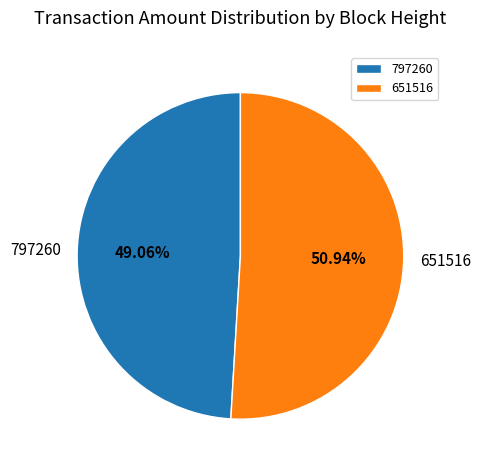

Is there a majority slice in this chart?

Yes